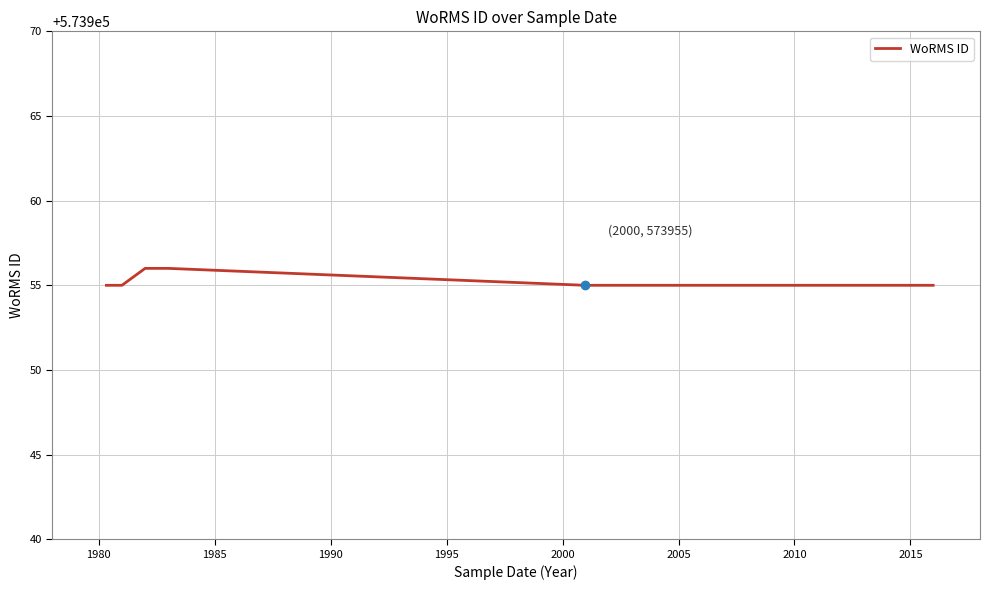

Does the chart have visible grid lines?

Yes